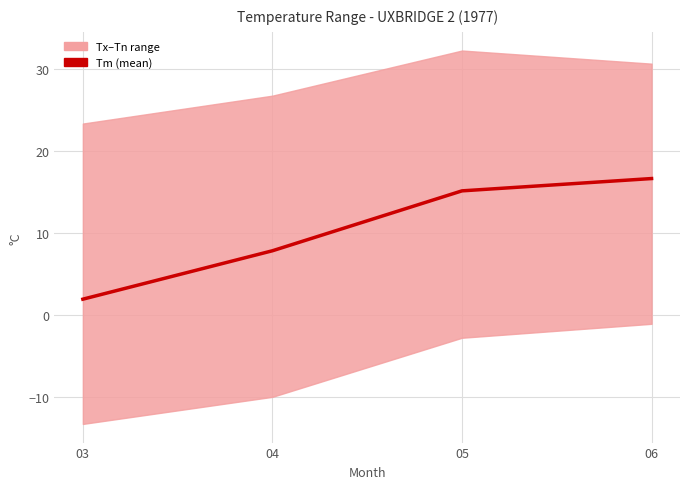

Where does the data first go above 15?

05